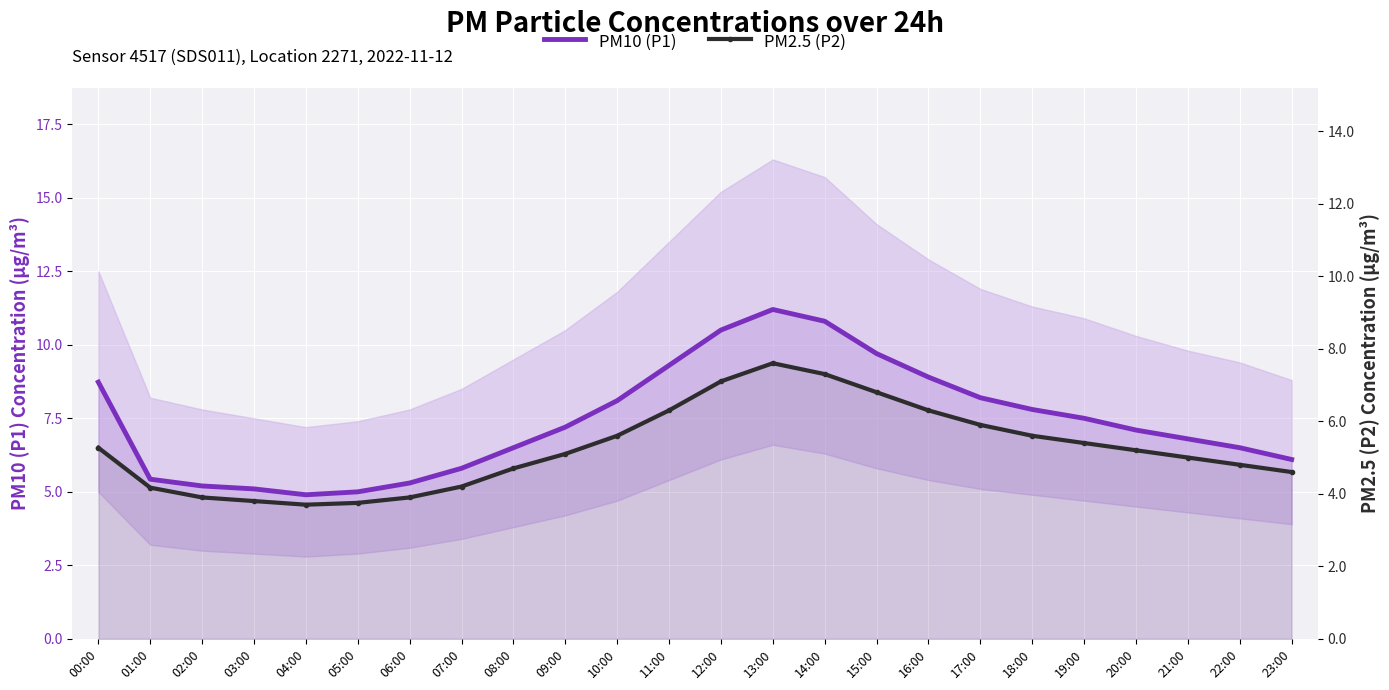

Reading left to right, transcribe all the data shown in this chart.

PM10 (P1): 00:00=8.7	01:00=5.4	02:00=5.2	03:00=5.1	04:00=4.9	05:00=5.0	06:00=5.3	07:00=5.8	08:00=6.5	09:00=7.2	10:00=8.1	11:00=9.3	12:00=10.5	13:00=11.2	14:00=10.8	15:00=9.7	16:00=8.9	17:00=8.2	18:00=7.8	19:00=7.5	20:00=7.1	21:00=6.8	22:00=6.5	23:00=6.1
PM2.5 (P2): 00:00=5.3	01:00=4.2	02:00=3.9	03:00=3.8	04:00=3.7	05:00=3.8	06:00=3.9	07:00=4.2	08:00=4.7	09:00=5.1	10:00=5.6	11:00=6.3	12:00=7.1	13:00=7.6	14:00=7.3	15:00=6.8	16:00=6.3	17:00=5.9	18:00=5.6	19:00=5.4	20:00=5.2	21:00=5.0	22:00=4.8	23:00=4.6